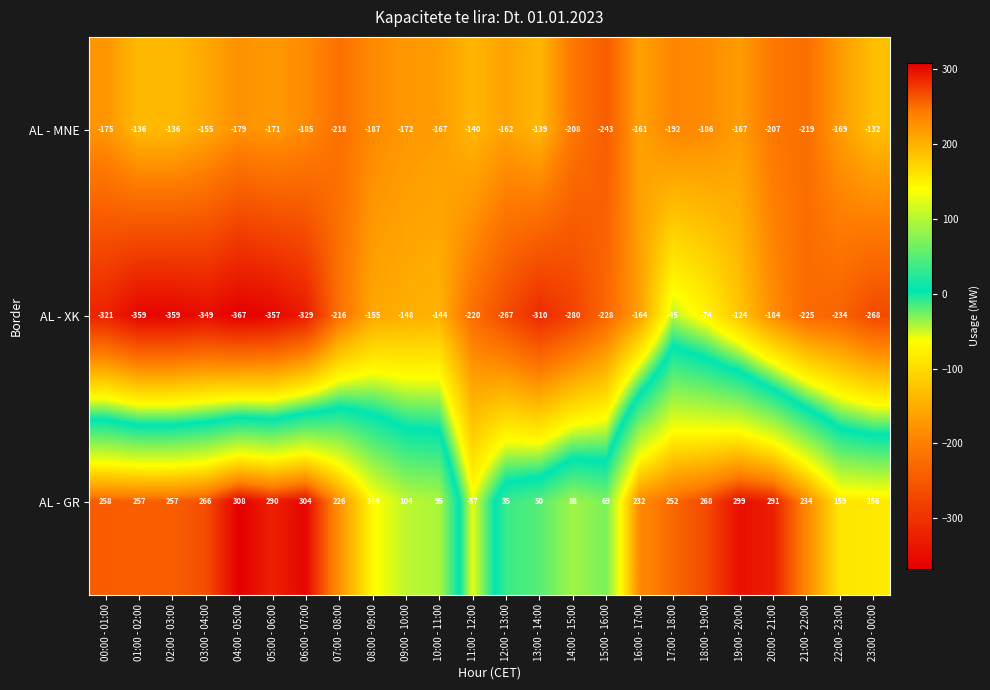

Which series has the largest range (max minus min)?

AL - GR